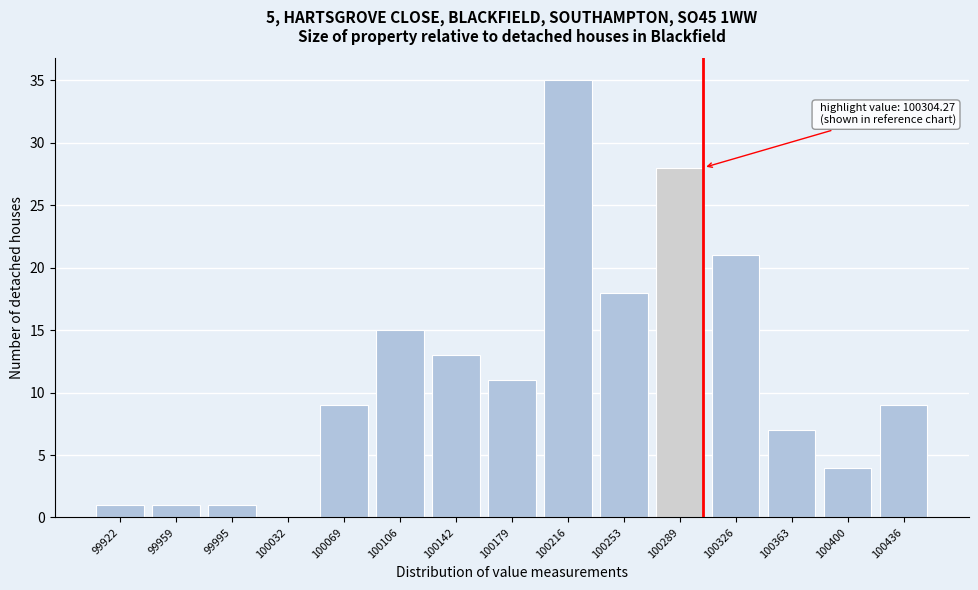

Reading left to right, what are all the values shown in this chart?

99922=1	99959=1	99995=1	100032=0	100069=9	100106=15	100142=13	100179=11	100216=35	100253=18	100289=28	100326=21	100363=7	100400=4	100436=9